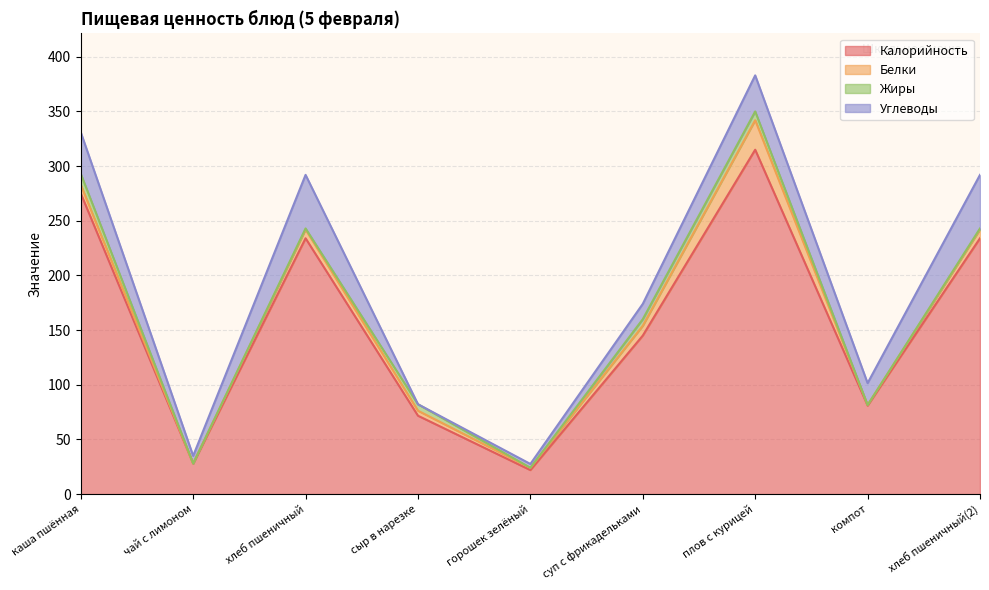

What is the difference between the second highest and second lowest values in the Жиры series?

8.0